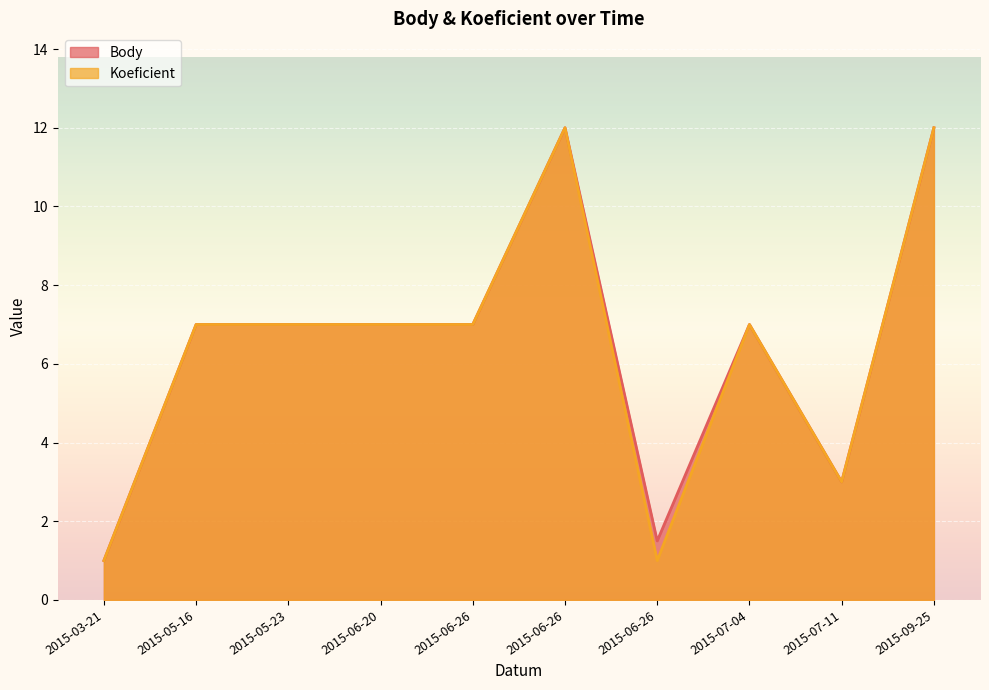

Is the value of Koeficient at 2015-09-25 greater than the value of Body at 2015-05-23?

Yes